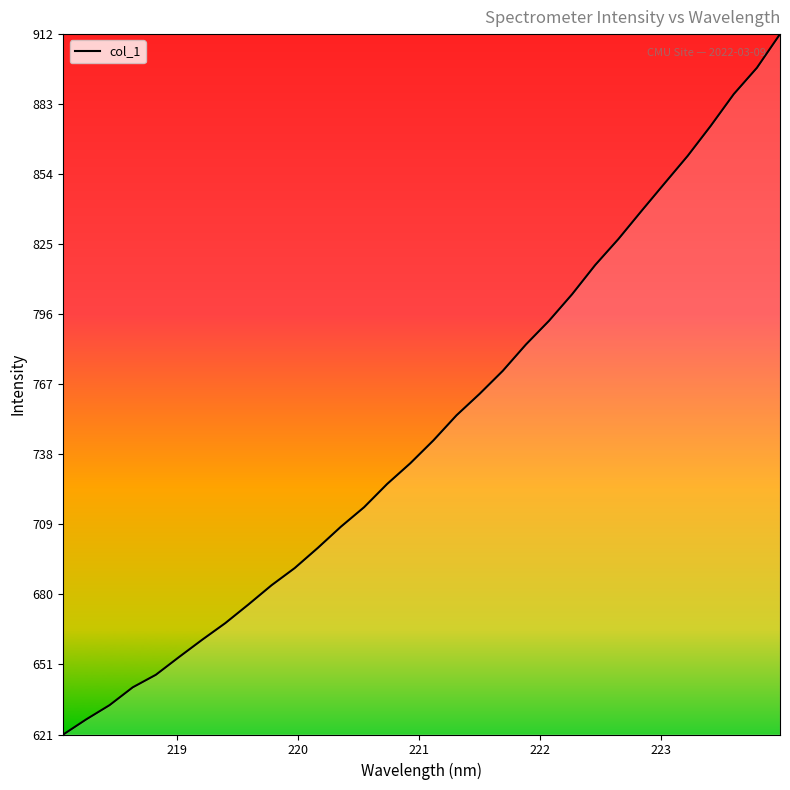

What is the maximum value shown in the chart?

912.1